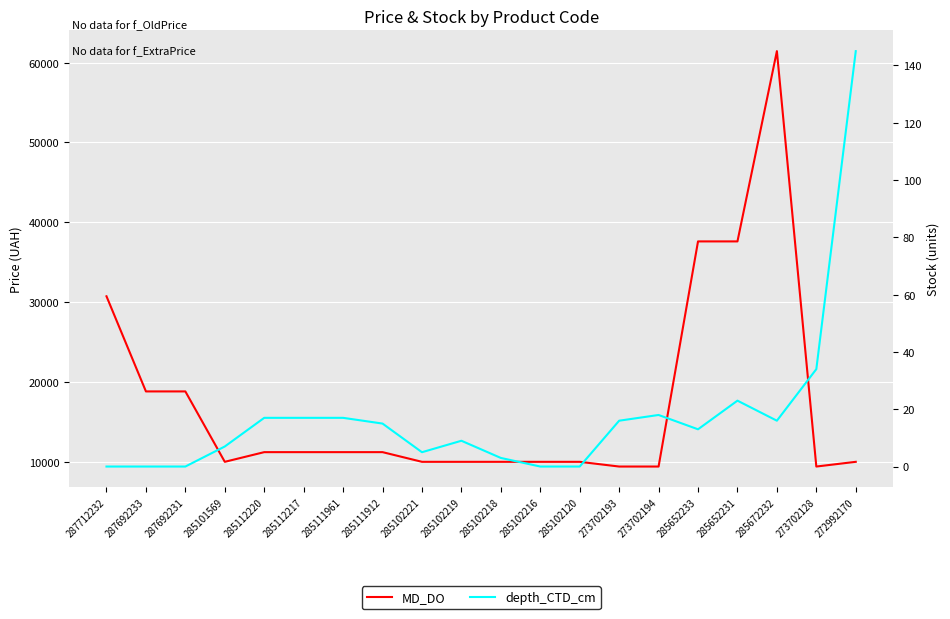

What is the difference between the second highest and second lowest values in the depth_CTD_cm series?

34.0